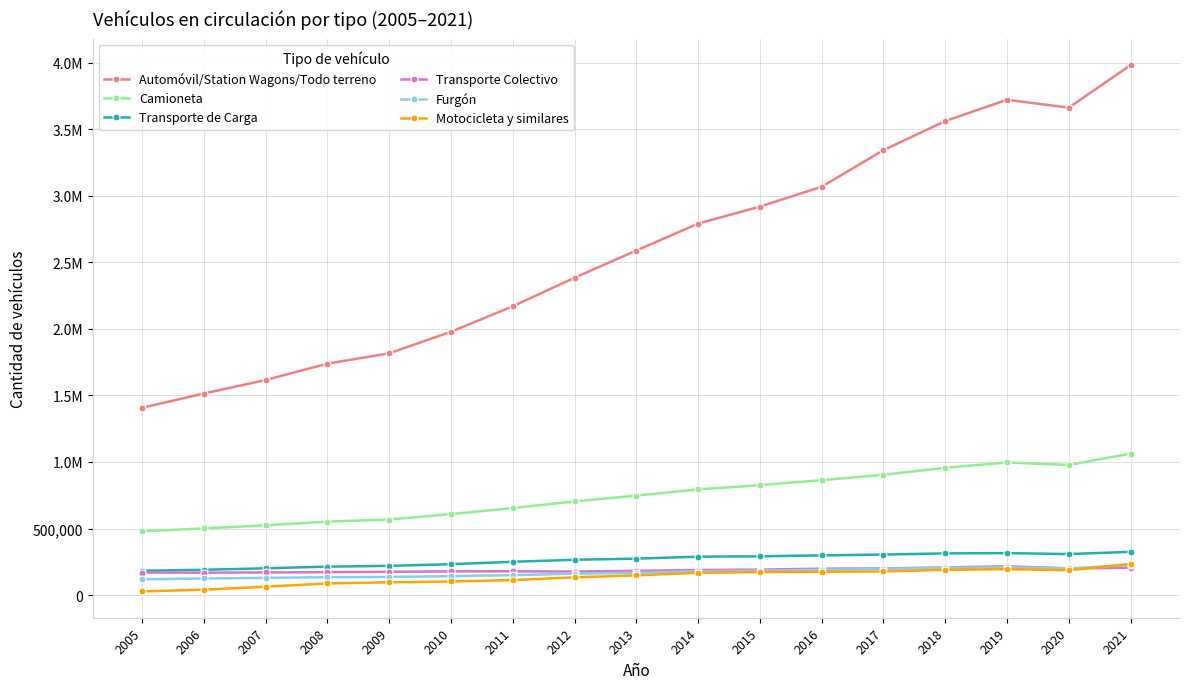

What are all the series names shown in the legend?

Automóvil/Station Wagons/Todo terreno, Camioneta, Transporte de Carga, Transporte Colectivo, Furgón, Motocicleta y similares